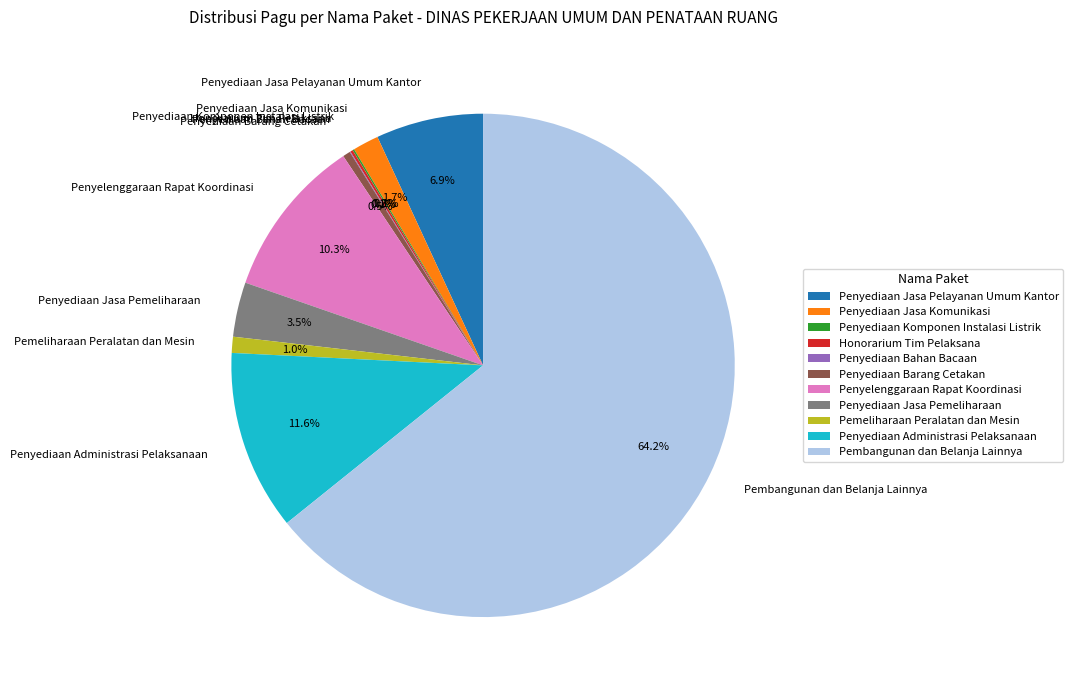

Is there a majority slice in this chart?

Yes